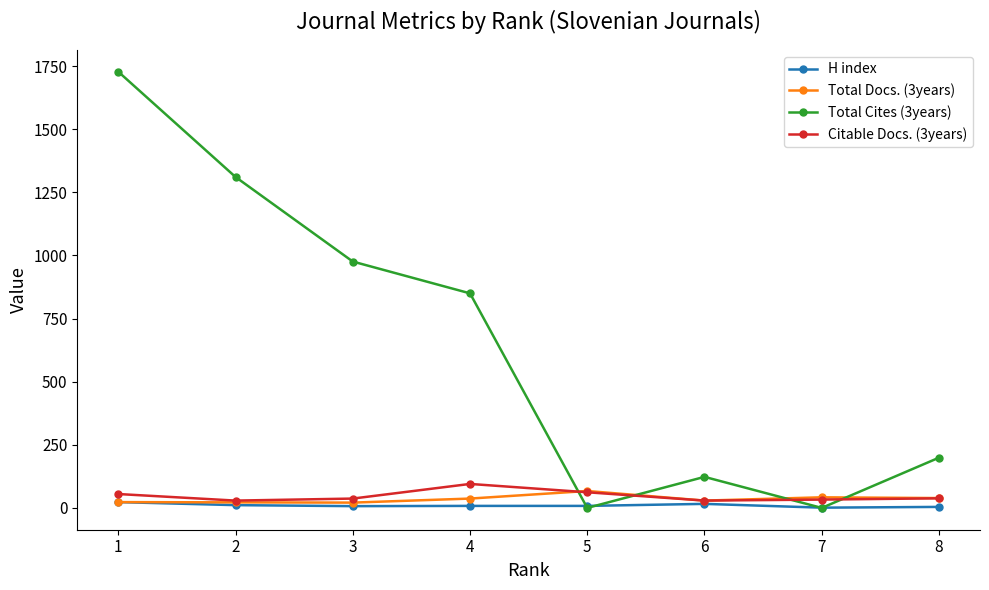

What is the total value across all series at 3?

1041